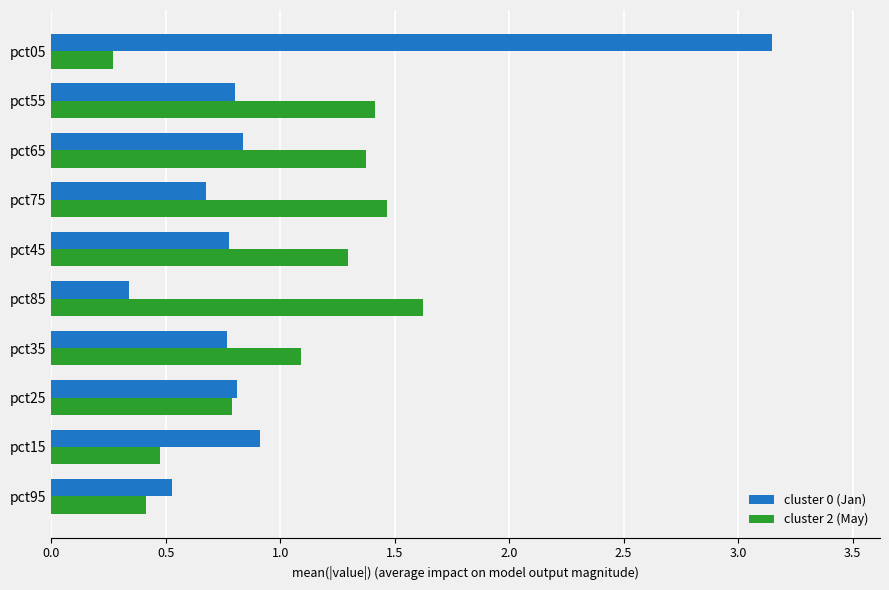

What is the spread (max minus min) of values at pct15?

0.4